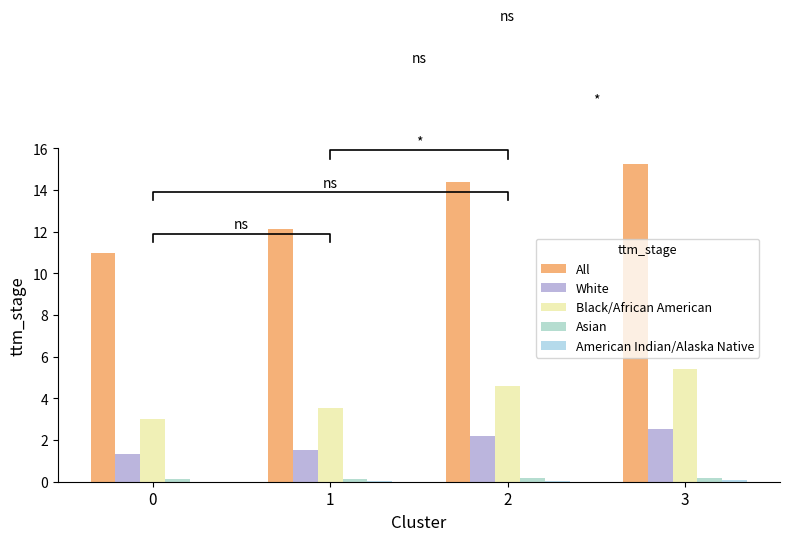

What are all the series names shown in the legend?

All, White, Black/African American, Asian, American Indian/Alaska Native